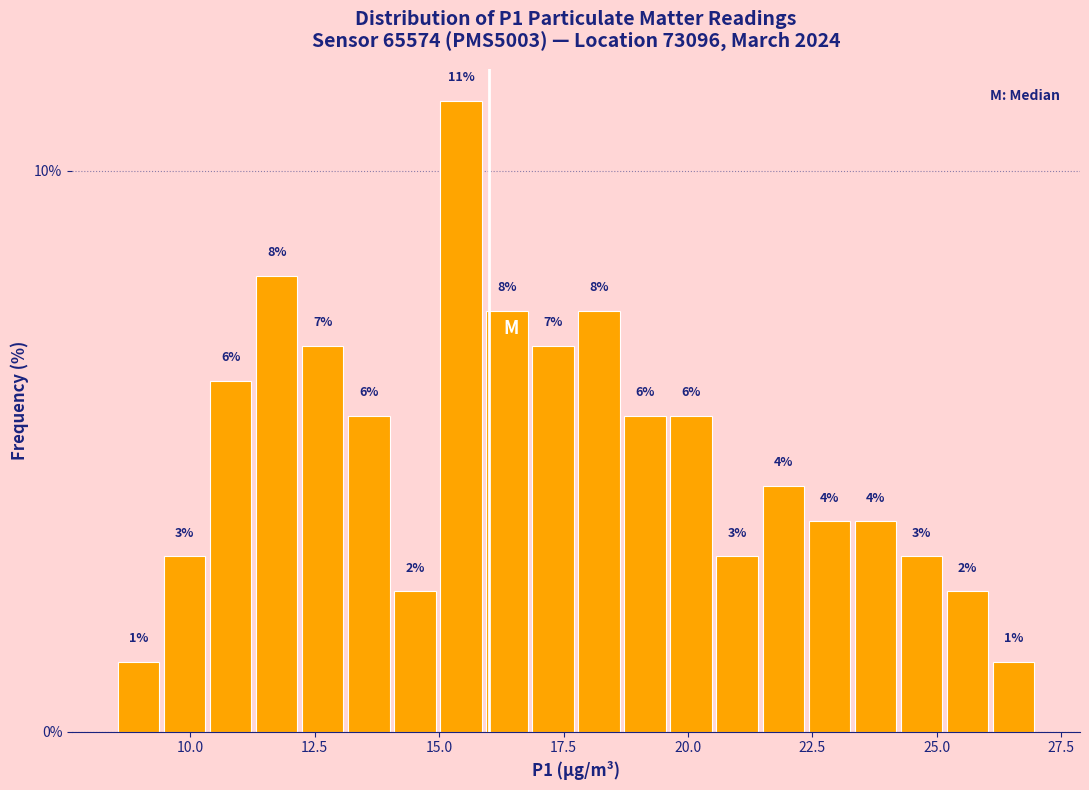

Around what value on the x-axis is the tallest bar? Give the approximate position of its centre, as read against the axis.

15.5